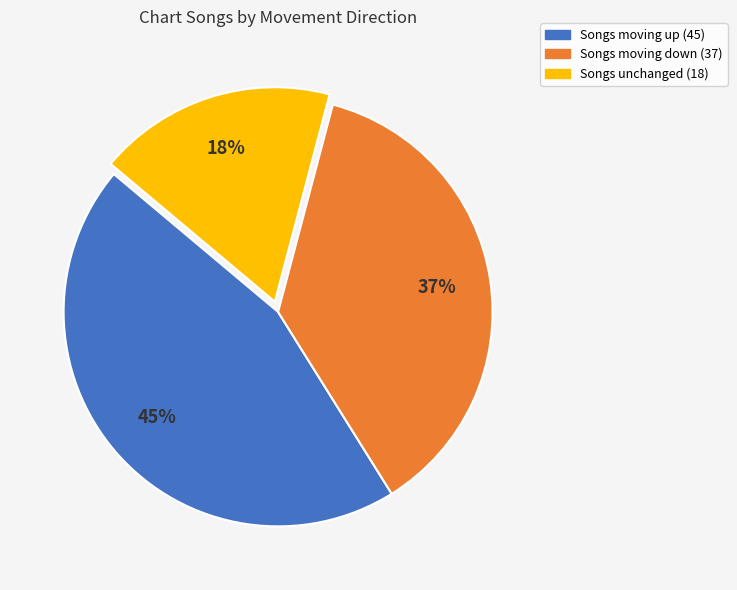

Is there a majority slice in this chart?

No